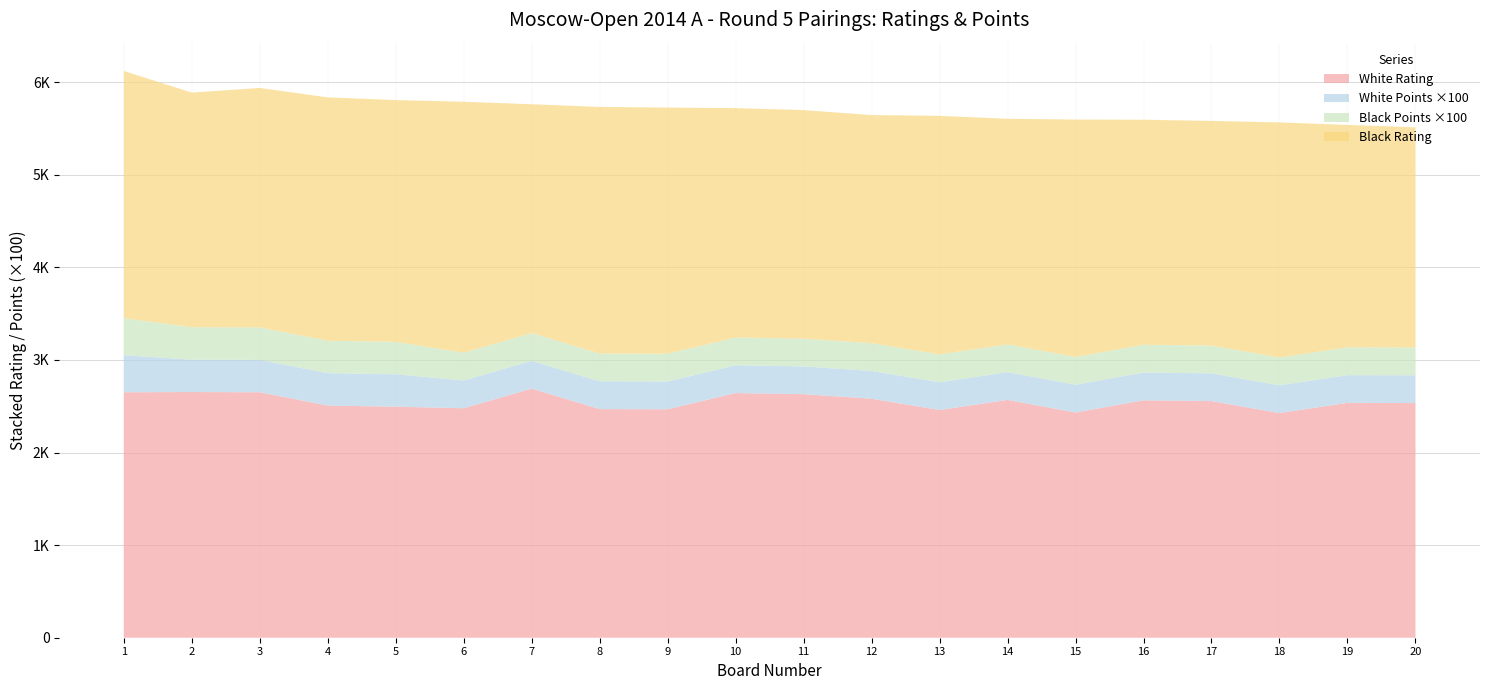

Reading right to left, list all the values displayed in this chart.

White Rating: 20=2534.0	19=2536.0	18=2426.0	17=2555.0	16=2564.0	15=2432.0	14=2568.0	13=2459.0	12=2581.0	11=2630.0	10=2642.0	9=2467.0	8=2469.0	7=2690.0	6=2478.0	5=2495.0	4=2507.0	3=2651.0	2=2653.0	1=2651.0
White Points: 20=3.0	19=3.0	18=3.0	17=3.0	16=3.0	15=3.0	14=3.0	13=3.0	12=3.0	11=3.0	10=3.0	9=3.0	8=3.0	7=3.0	6=3.0	5=3.5	4=3.5	3=3.5	2=3.5	1=4.0
Black Points: 20=3.0	19=3.0	18=3.0	17=3.0	16=3.0	15=3.0	14=3.0	13=3.0	12=3.0	11=3.0	10=3.0	9=3.0	8=3.0	7=3.0	6=3.0	5=3.5	4=3.5	3=3.5	2=3.5	1=4.0
Black Rating: 20=2378.0	19=2402.0	18=2539.0	17=2426.0	16=2430.0	15=2564.0	14=2436.0	13=2577.0	12=2463.0	11=2468.0	10=2477.0	9=2658.0	8=2663.0	7=2471.0	6=2710.0	5=2611.0	4=2628.0	3=2586.0	2=2534.0	1=2669.0